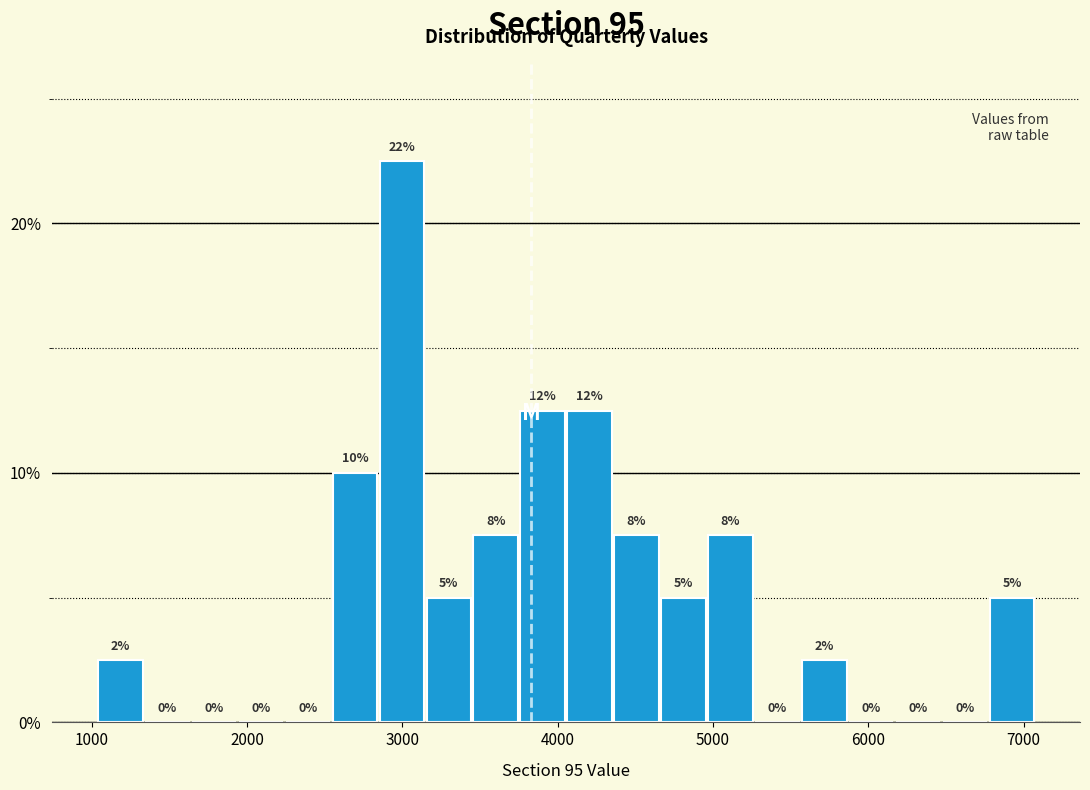

Around what value on the x-axis is the tallest bar? Give the approximate position of its centre, as read against the axis.

3000